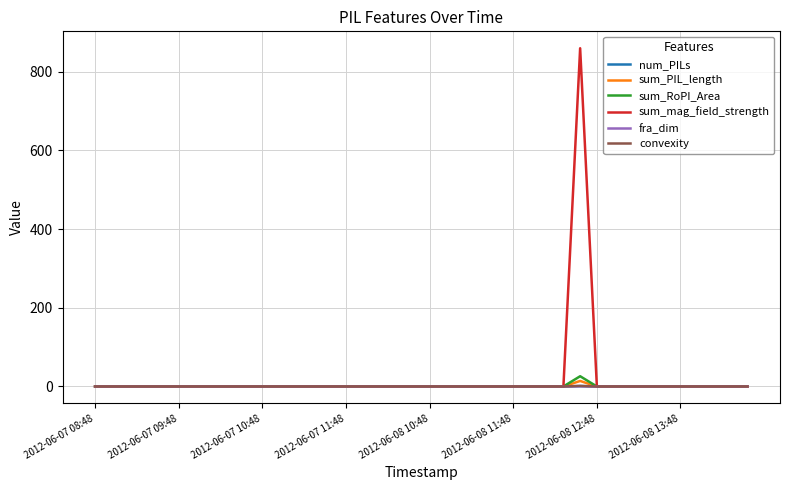

Which series has the widest spread of values?

sum_mag_field_strength